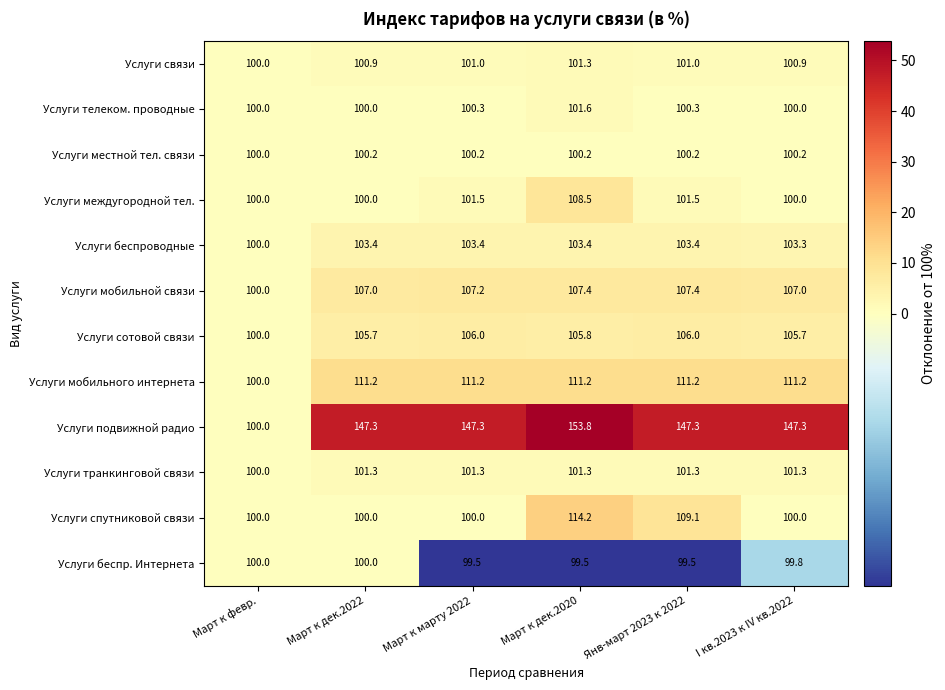

What is the sum of the Услуги местной тел. связи values at I кв.2023 к IV кв.2022 and Март к дек.2020?

200.4